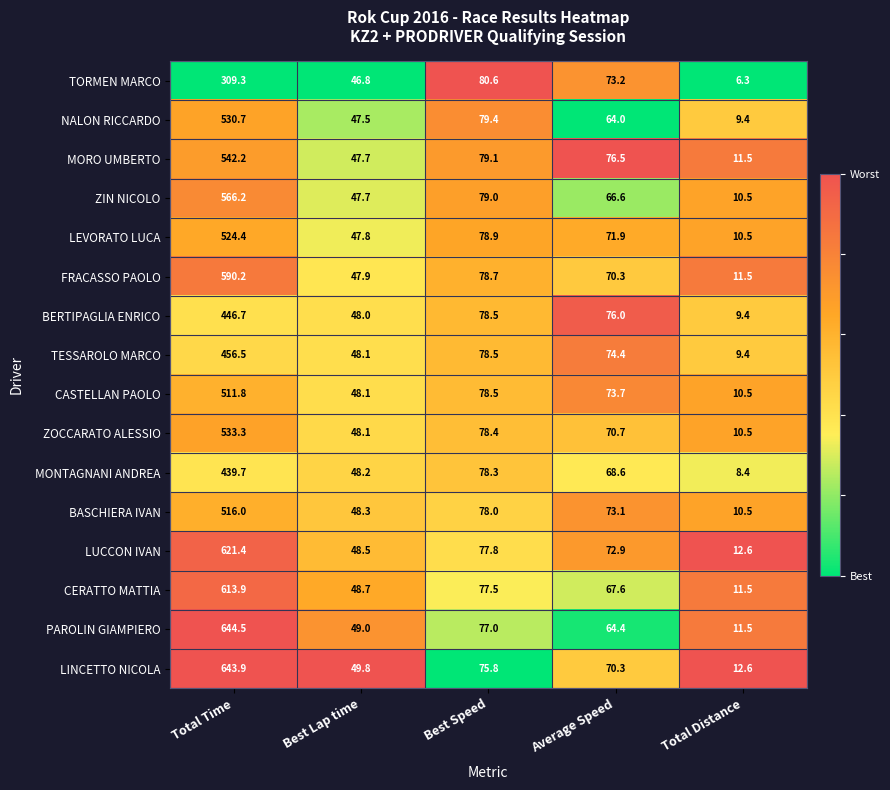

What is the minimum value shown in the chart?

6.3